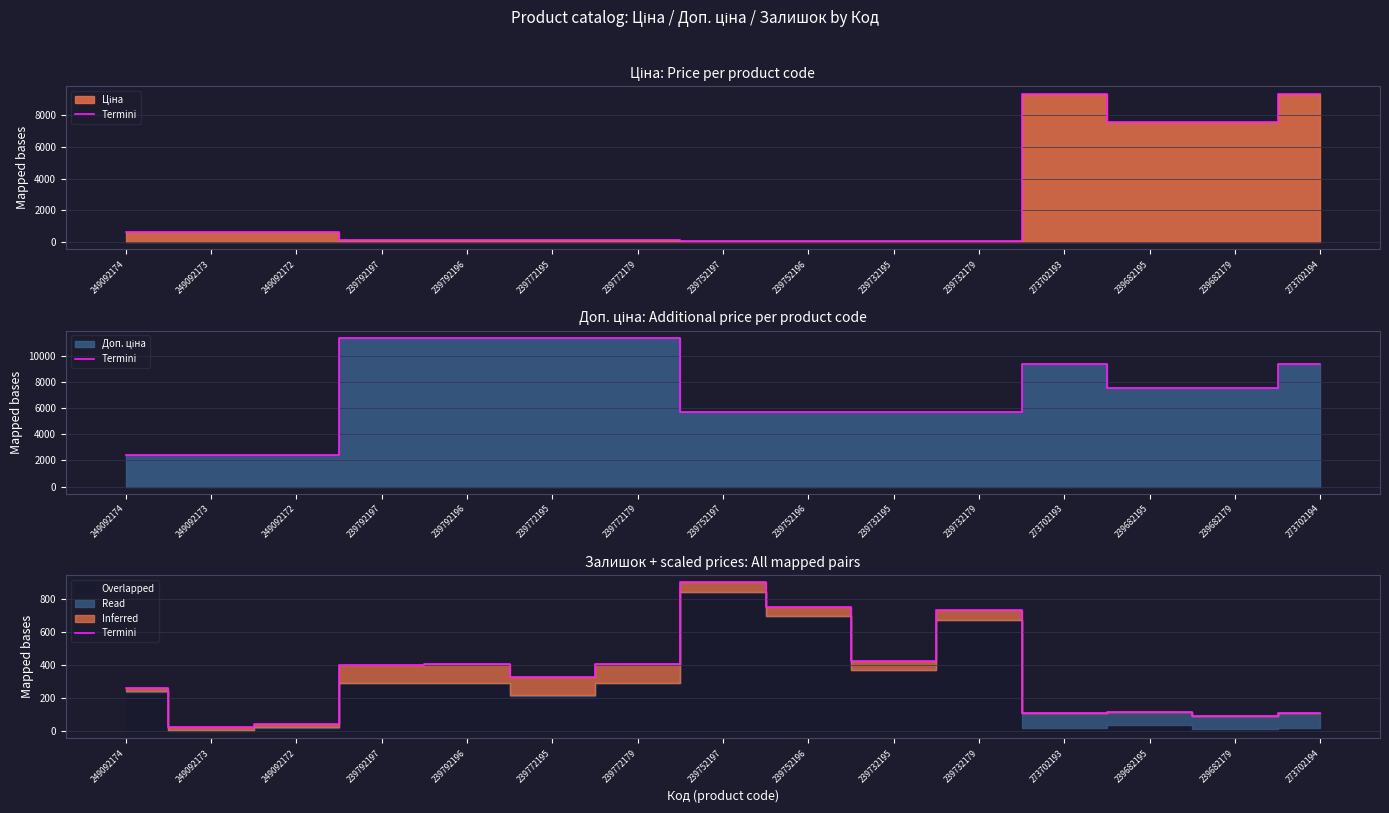

Rank the categories by value from highest to lowest.

239752197, 239752196, 239732179, 239732195, 239792196, 239772179, 239792197, 239772195, 249092174, 239682195, 273702194, 273702193, 239682179, 249092172, 249092173